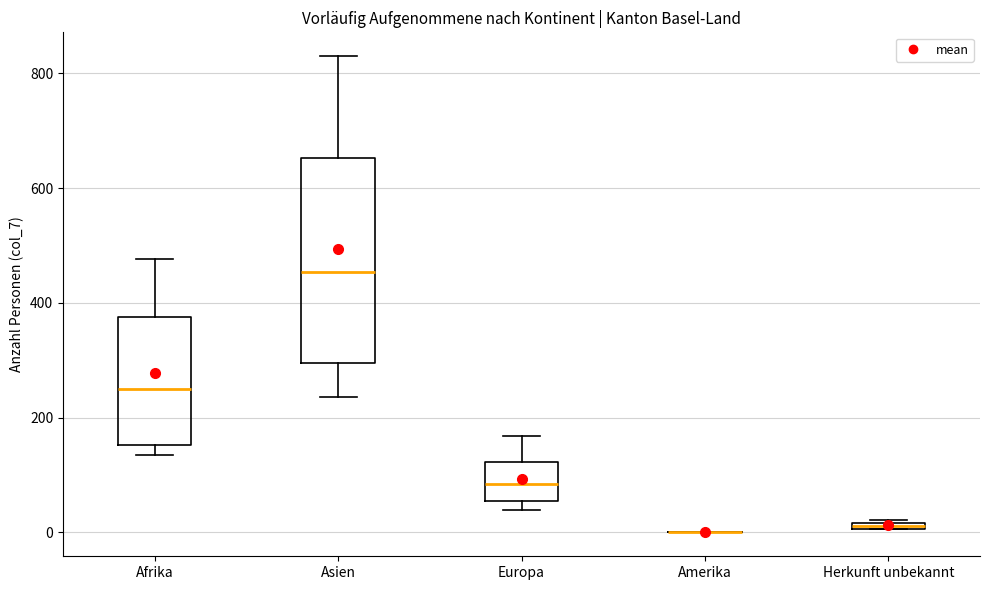

Where does the median line of the box for Europa sit on the y-axis? The values are not printed on the chart, so give them approximately, as read against the axis.

80